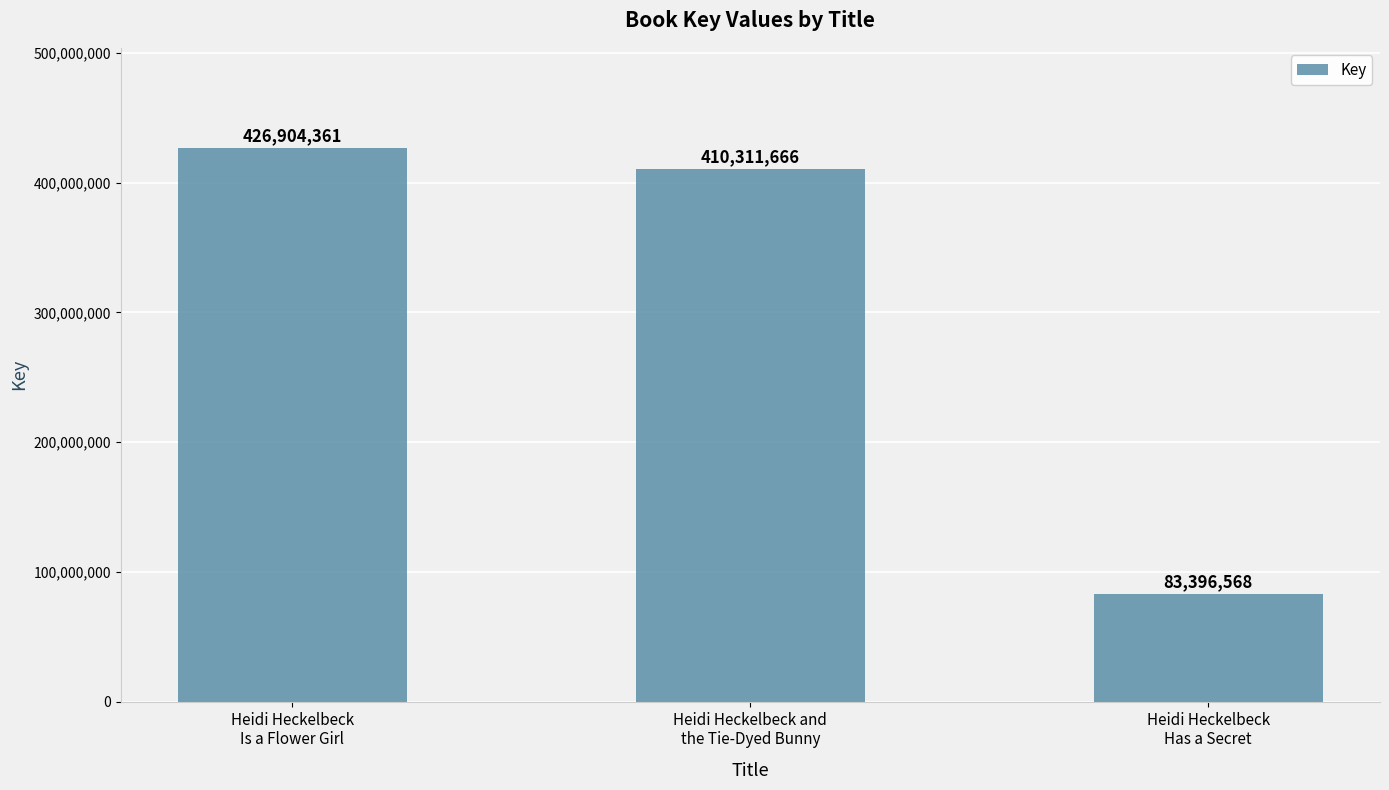

Rank the categories by value from highest to lowest.

Heidi Heckelbeck
Is a Flower Girl, Heidi Heckelbeck and
the Tie-Dyed Bunny, Heidi Heckelbeck
Has a Secret